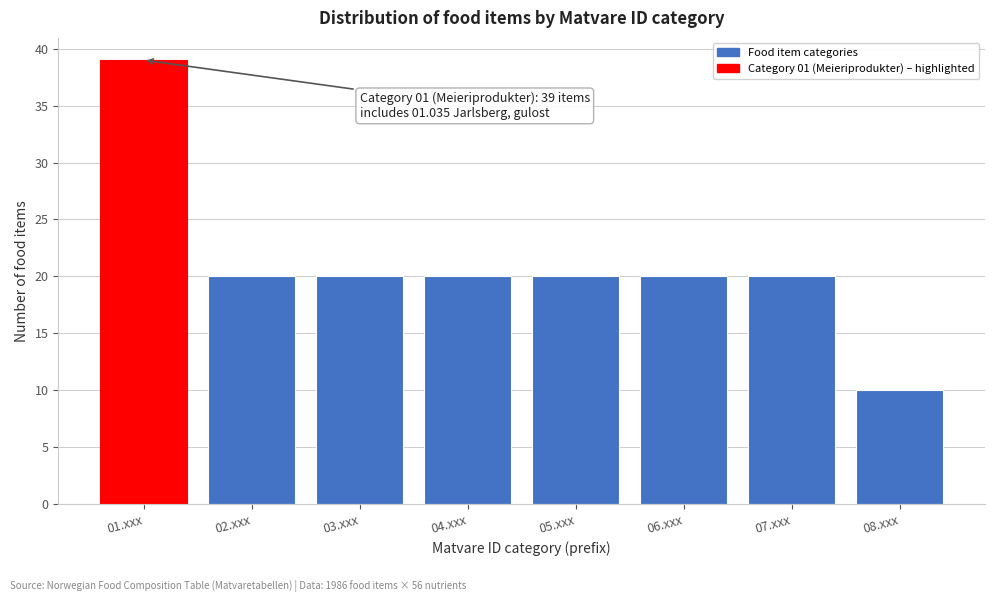

Reading left to right, what are all the values shown in this chart?

01.xxx=39	02.xxx=20	03.xxx=20	04.xxx=20	05.xxx=20	06.xxx=20	07.xxx=20	08.xxx=10